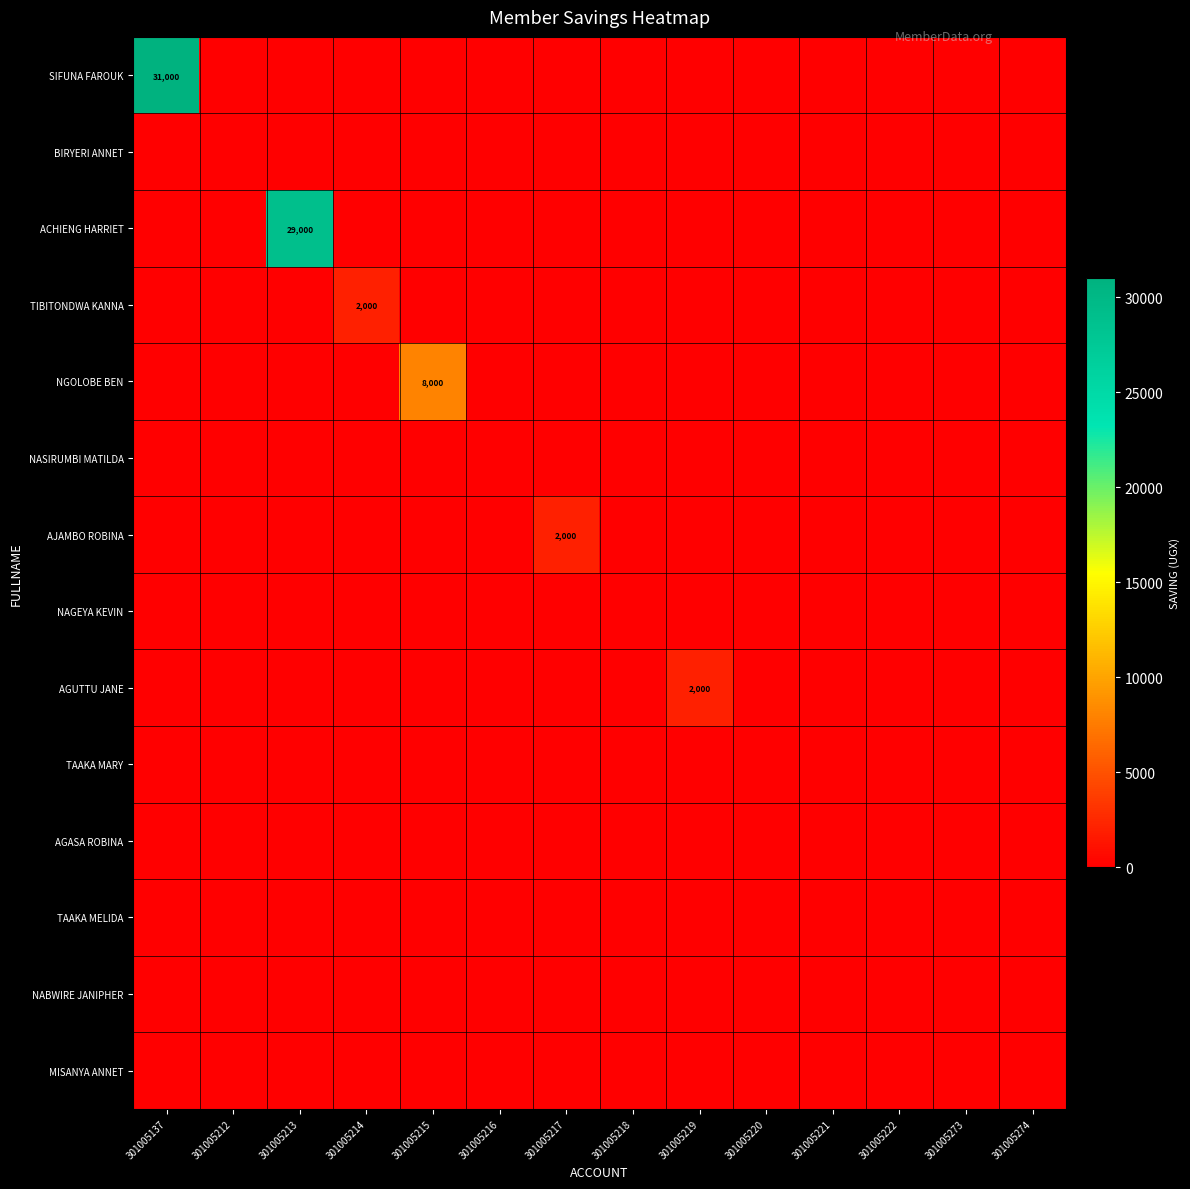

Rank the series by their maximum value, from lowest to highest.

BIRYERI ANNET, NASIRUMBI MATILDA, NAGEYA KEVIN, TAAKA MARY, AGASA ROBINA, TAAKA MELIDA, NABWIRE JANIPHER, MISANYA ANNET, TIBITONDWA KANNA, AJAMBO ROBINA, AGUTTU JANE, NGOLOBE BEN, ACHIENG HARRIET, SIFUNA FAROUK